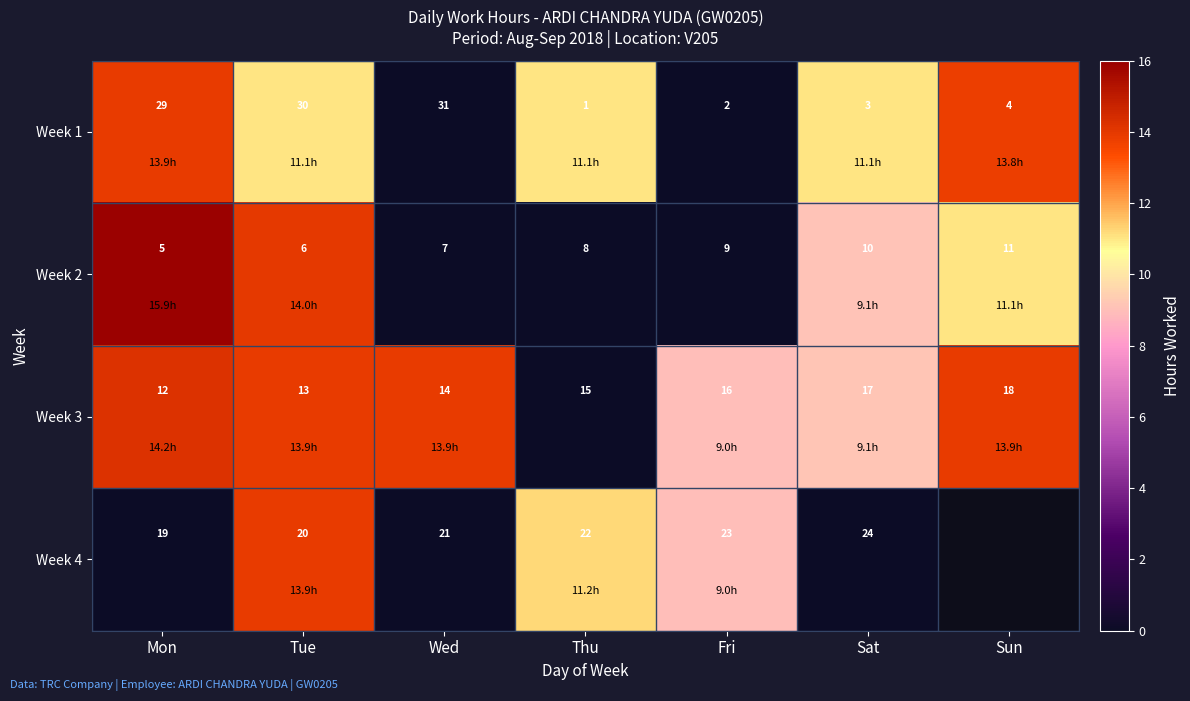

Where is Week 2 nearest to the value 8?

Thu